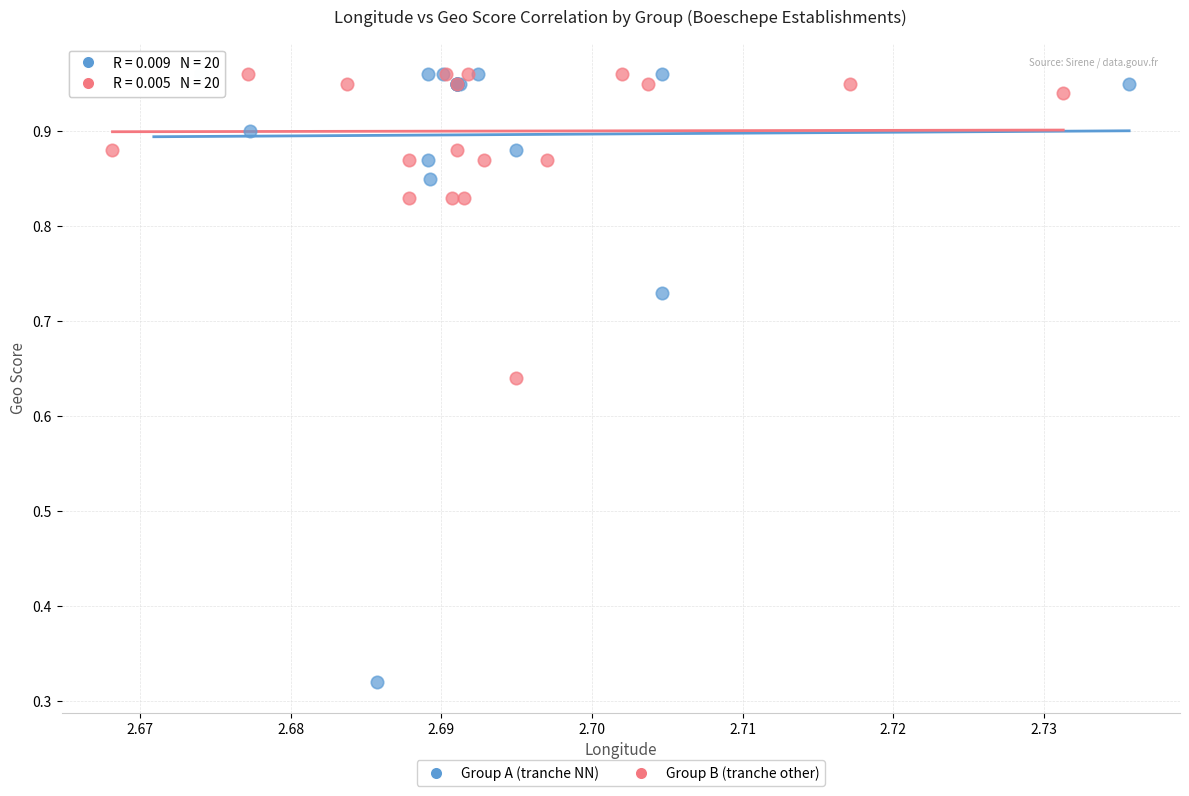

Which series has the largest Y range (max minus min)?

Group A (tranche NN)